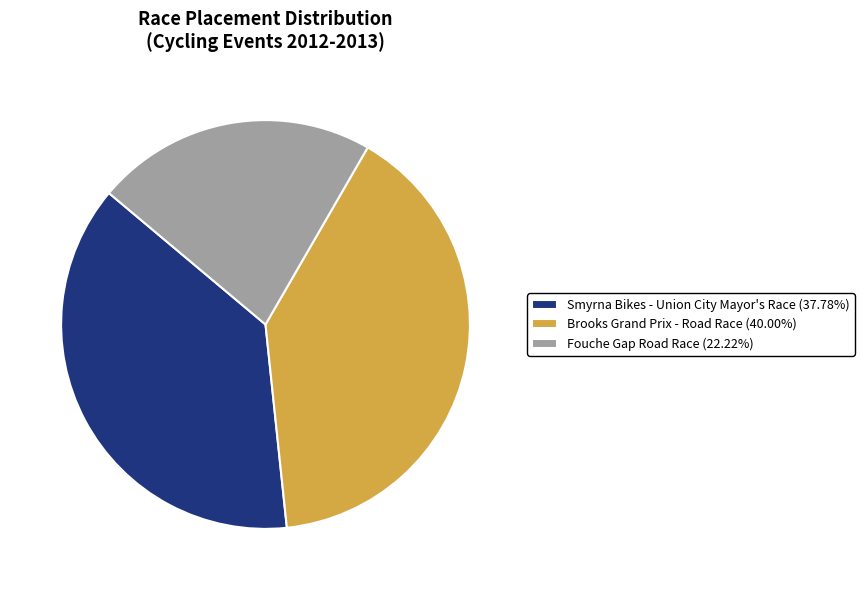

The Smyrna Bikes - Union City Mayor's Race slice represents 46% of the pie. True or false?

False